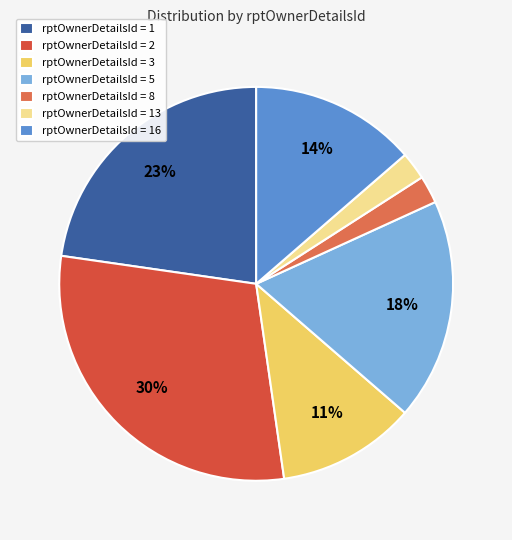

Count the number of slices in the pie.

7